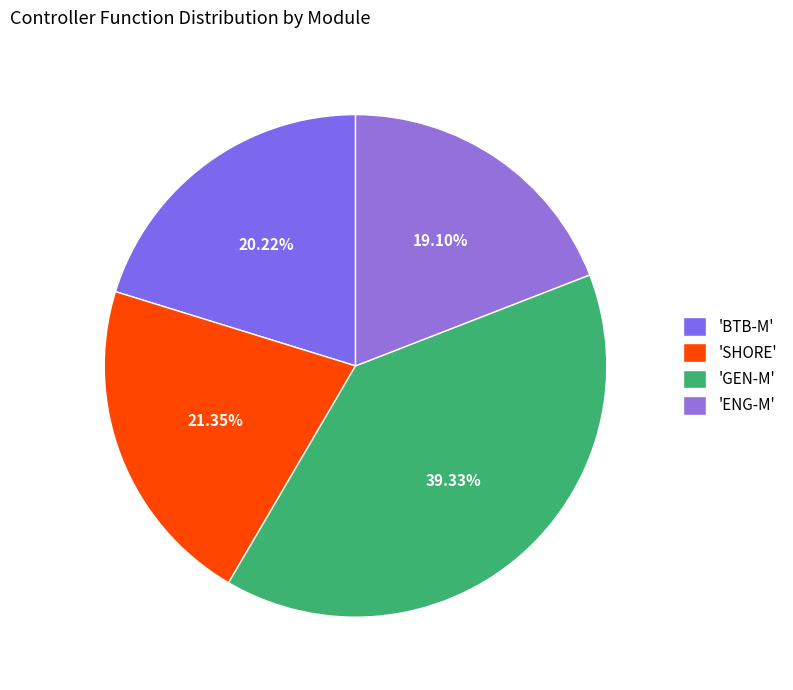

What is the largest slice in the pie chart?

'GEN-M'